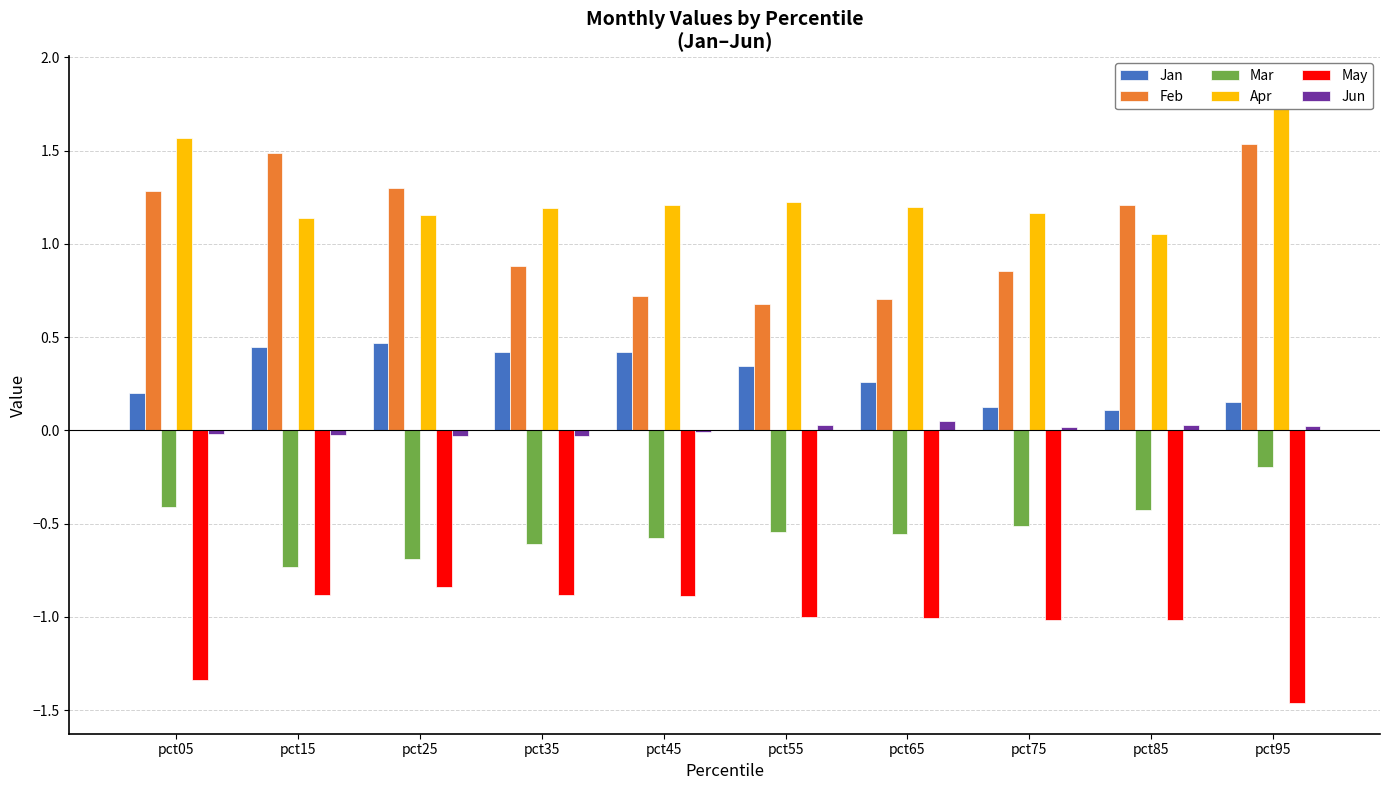

Are the bars horizontal?

No